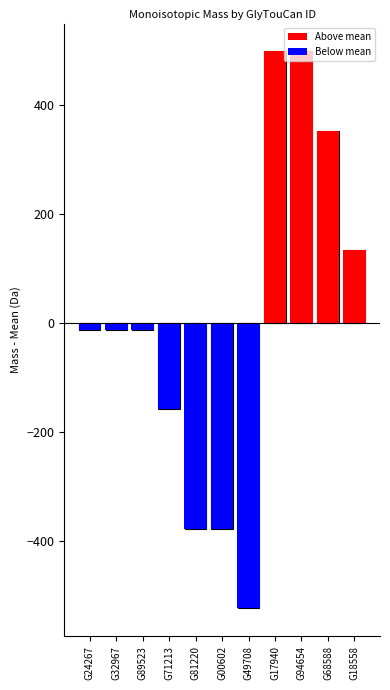

What is the spread (max minus min) of values at G18558?

132.9